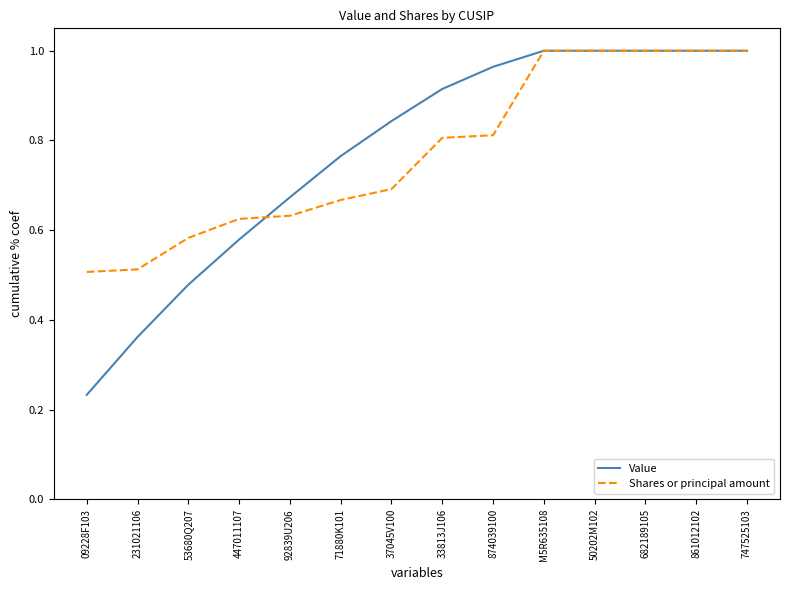

What position from the right is 33813J106?

7